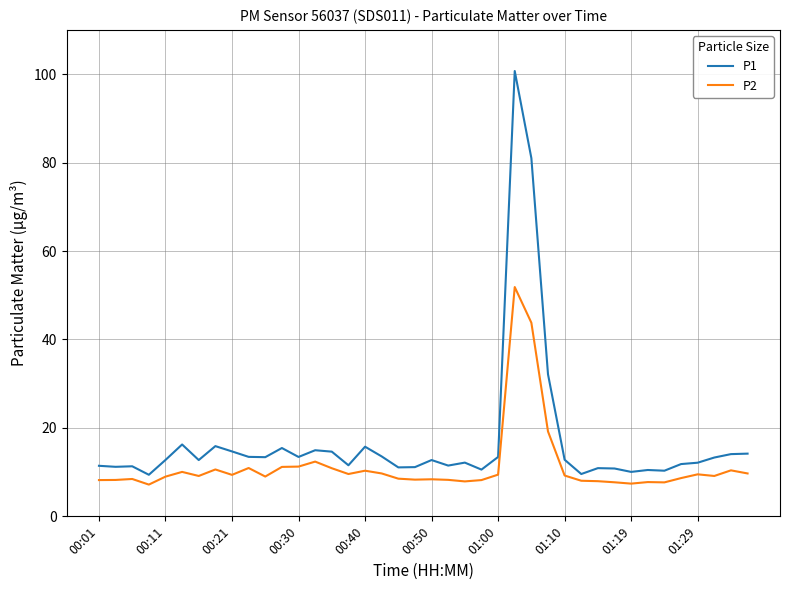

Which series has the largest total across all categories?

P1